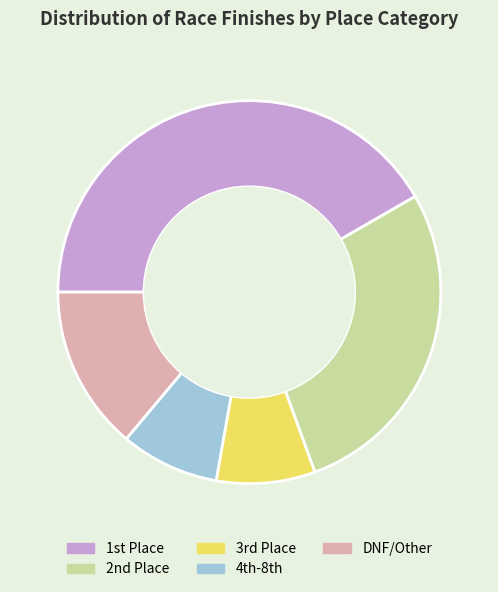

Does DNF/Other represent more than half of the total?

No